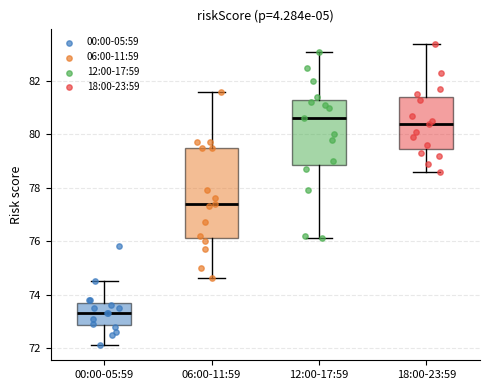

Which box has the lowest median line?

00:00-05:59